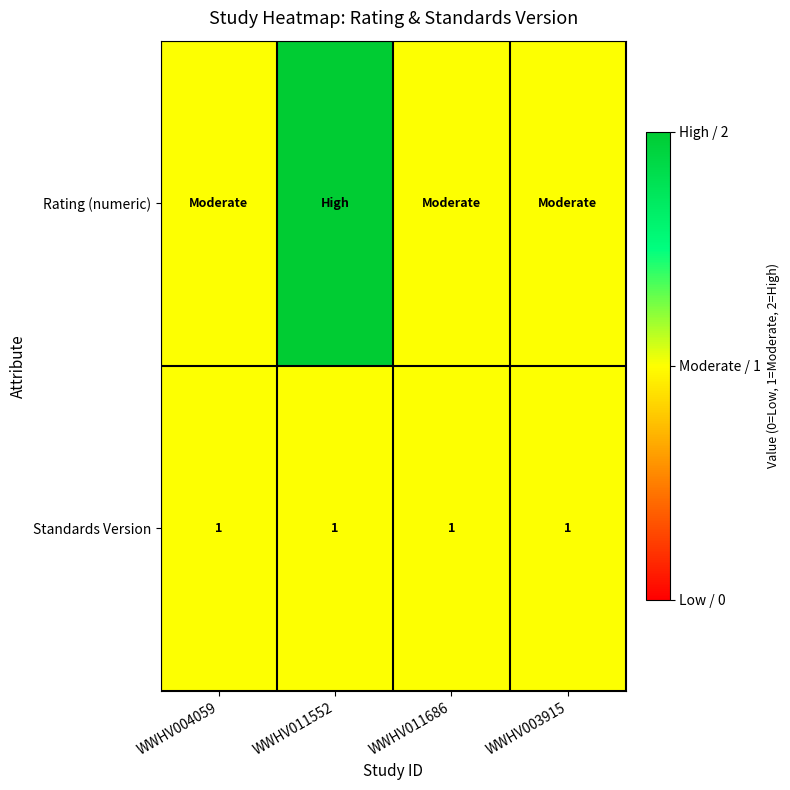

What is the minimum value shown in the chart?

1